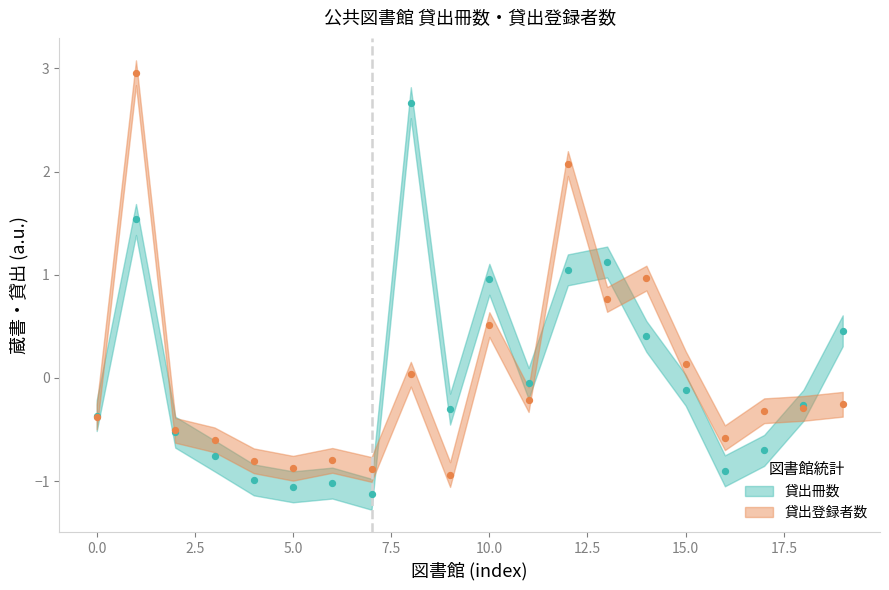

What are all the series names shown in the legend?

貸出冊数, 貸出登録者数